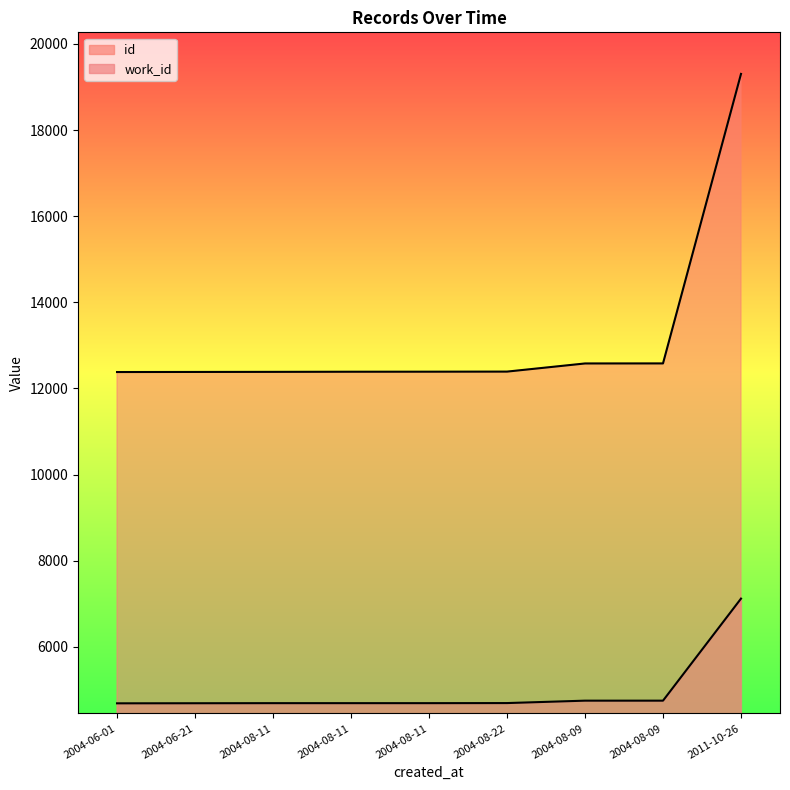

How many data points in id are above 12390?

4